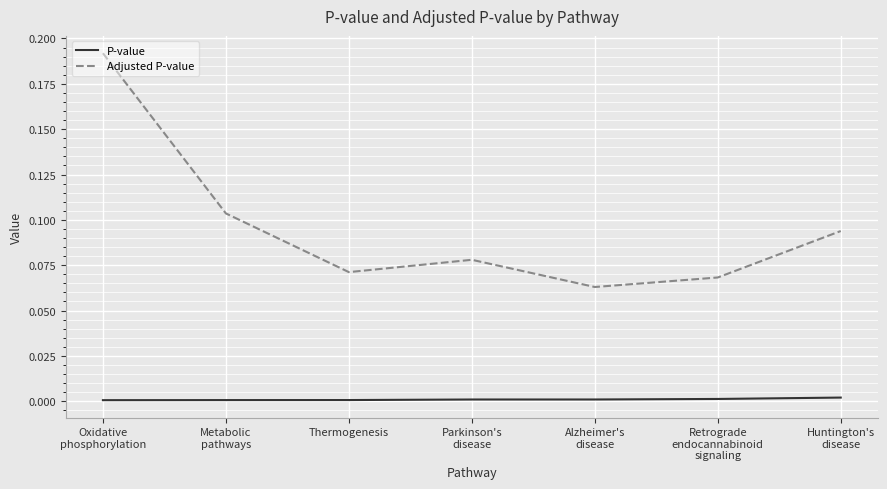

True or false: Adjusted P-value has a value of 0.0 at Thermogenesis.

False